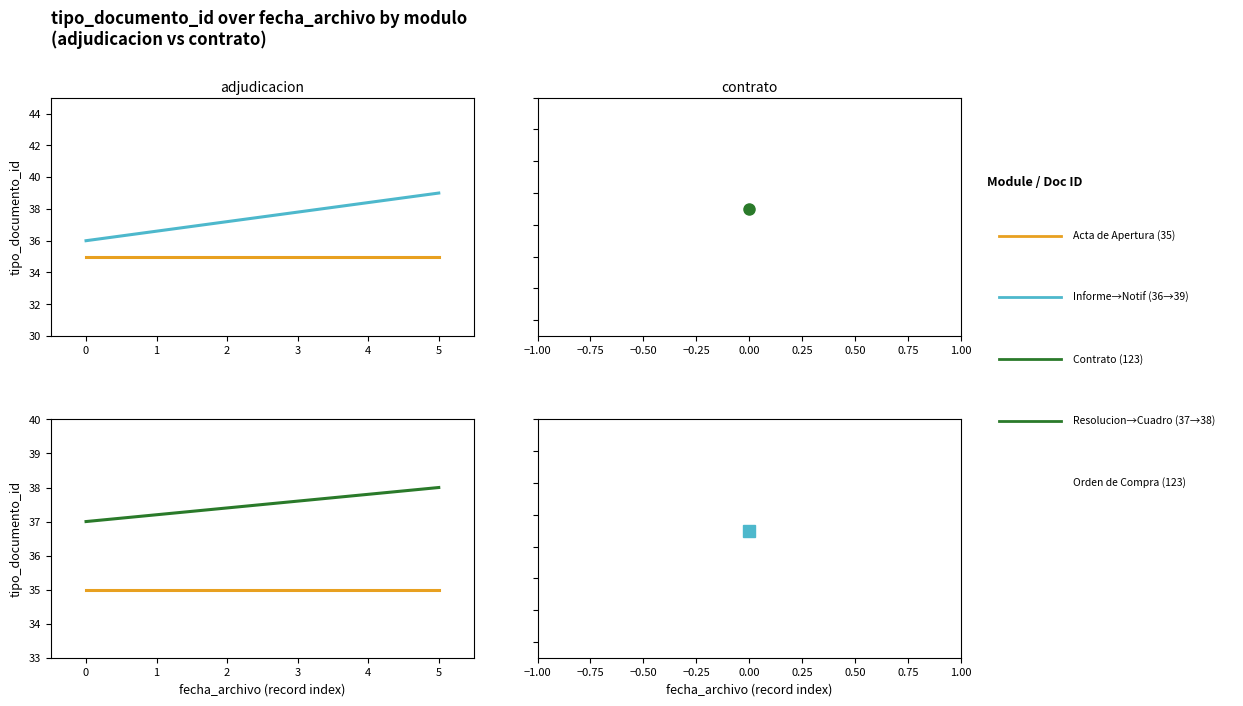

What is the total value across all series at −1?

108